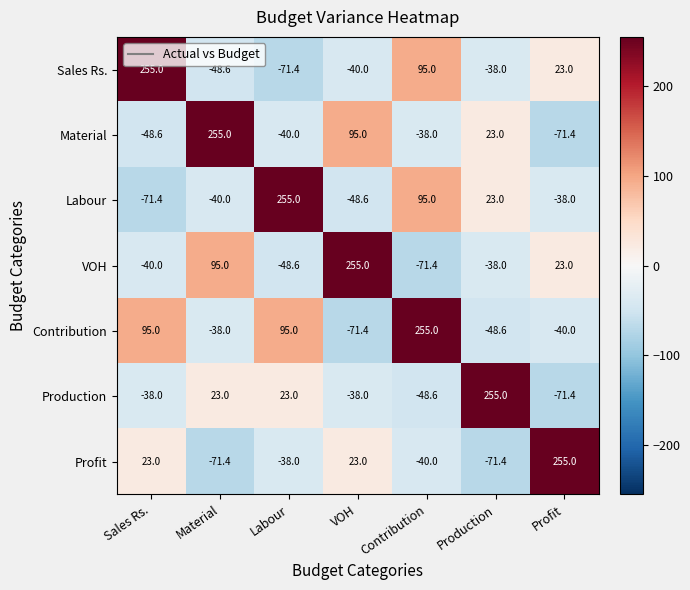

Count the number of data series in this chart.

7